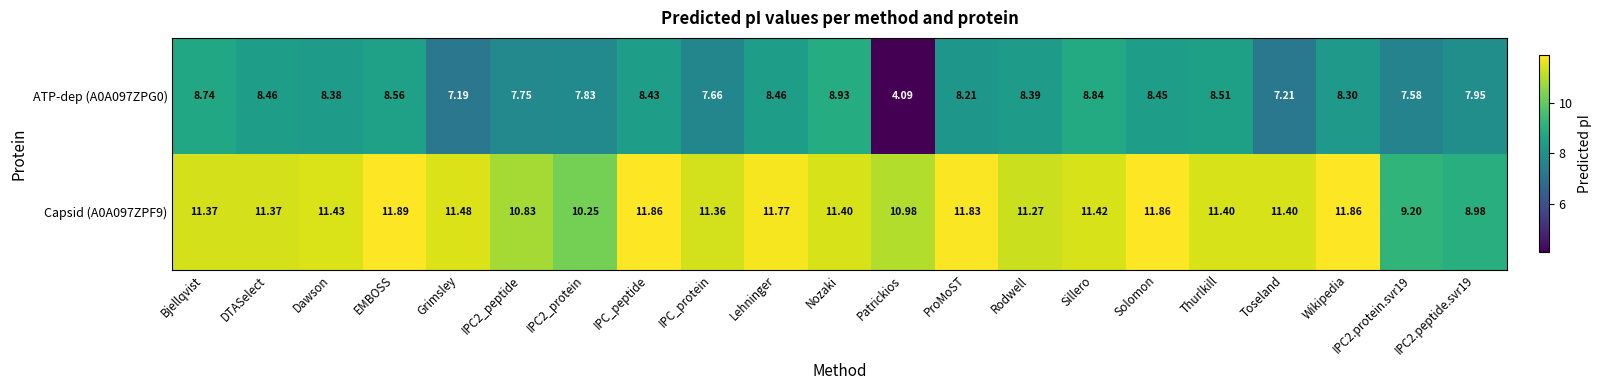

Which label corresponds to the smallest value in the chart?

Patrickios